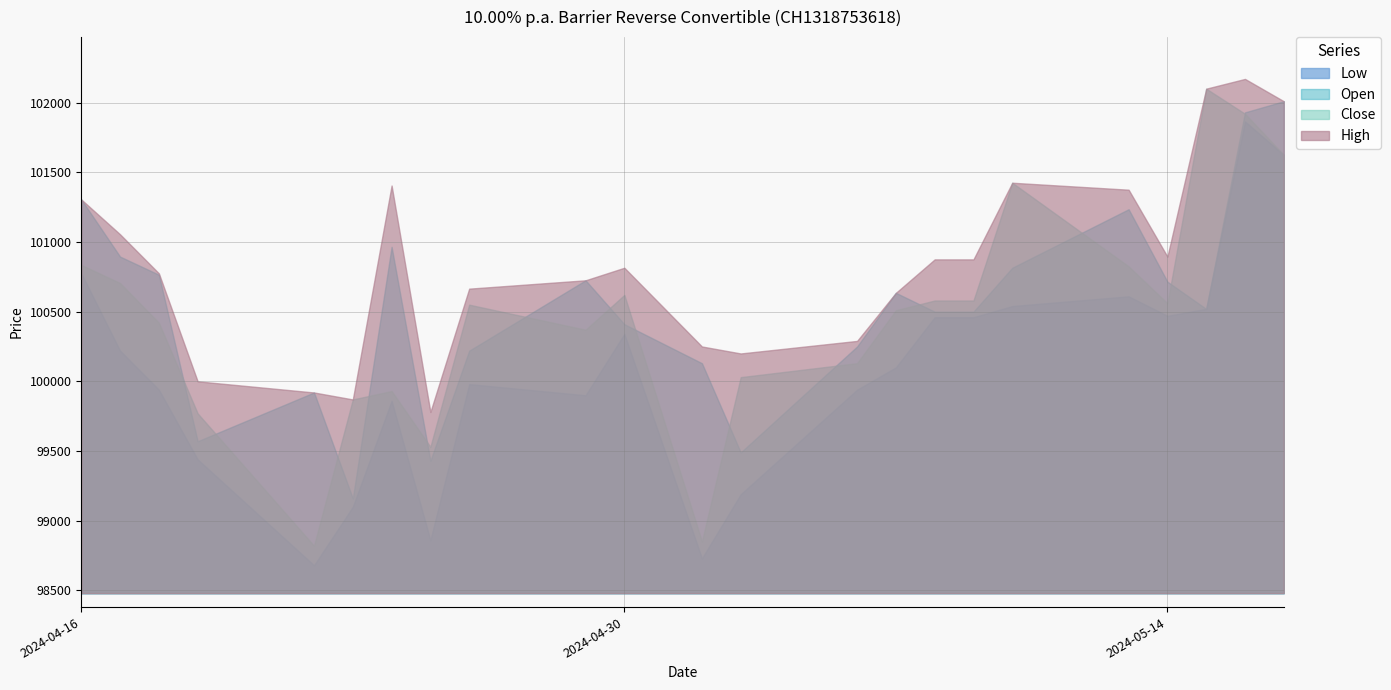

In Open, how many points are higher than both neighbors (excluding endpoints)?

5